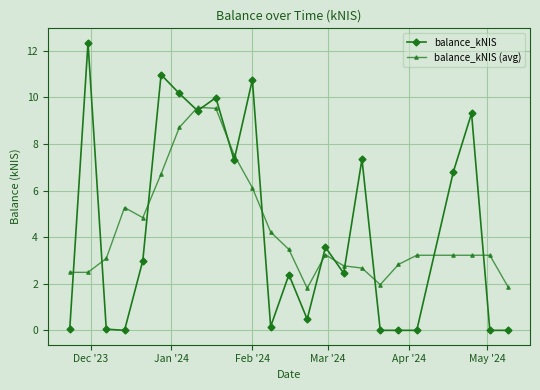

What is the difference between the maximum and minimum values in the balance_kNIS (avg) series?

7.8